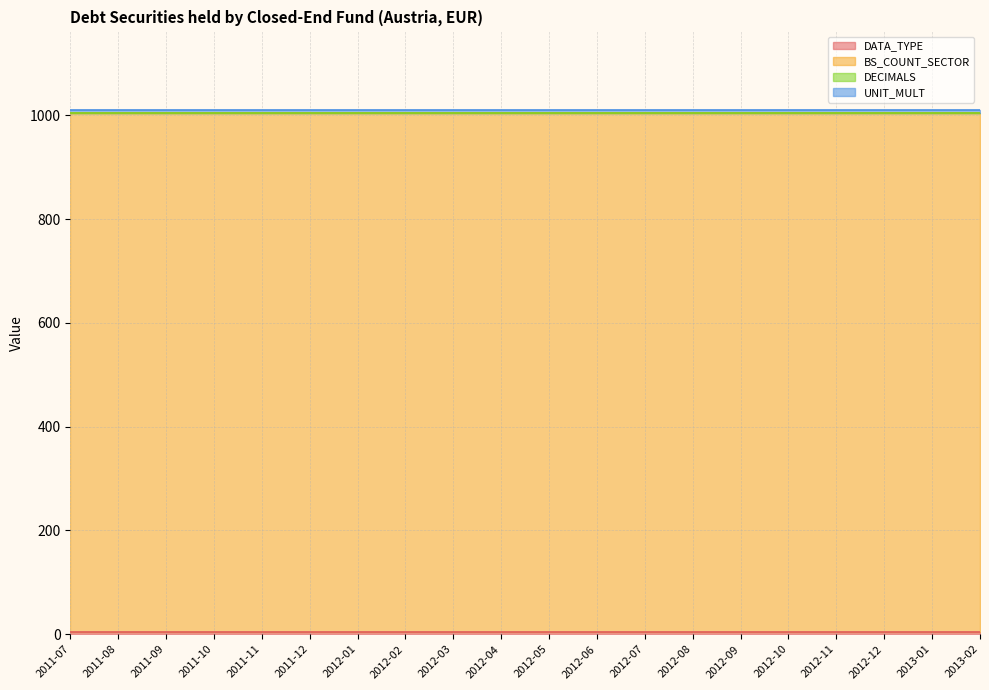

True or false: DECIMALS and DATA_TYPE cross at least once.

False